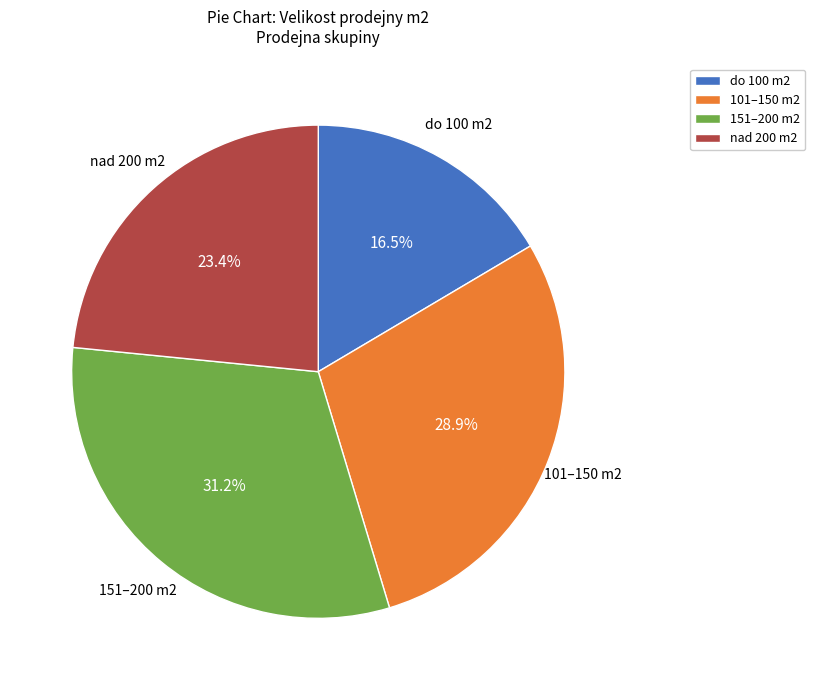

How many segments does this pie chart have?

4